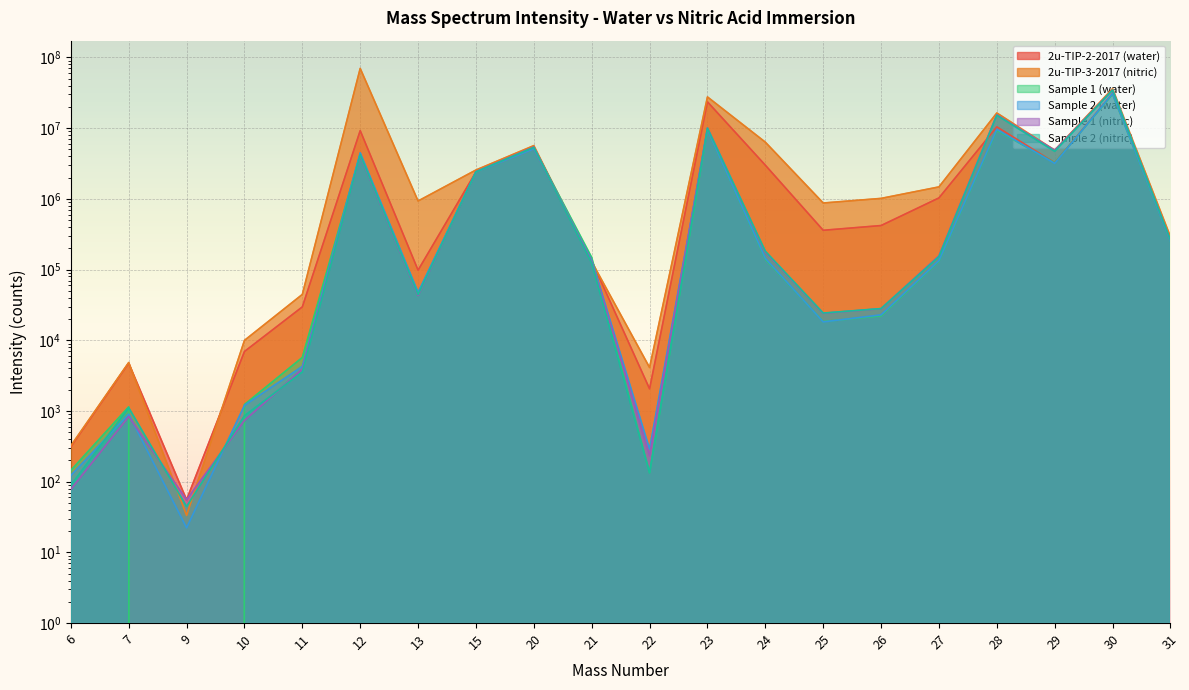

Rank the categories by Sample 1 (nitric) value from highest to lowest.

30, 28, 23, 20, 29, 12, 15, 31, 24, 27, 21, 13, 26, 25, 11, 7, 10, 22, 6, 9